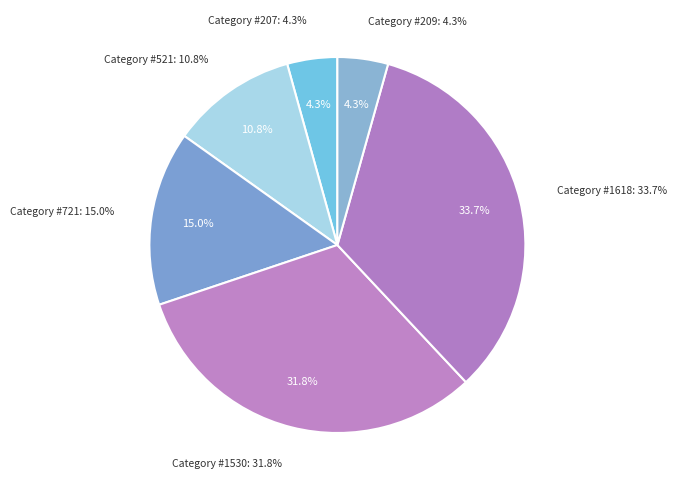

Rank the categories by value from lowest to highest.

207, 209, 521, 721, 1530, 1618